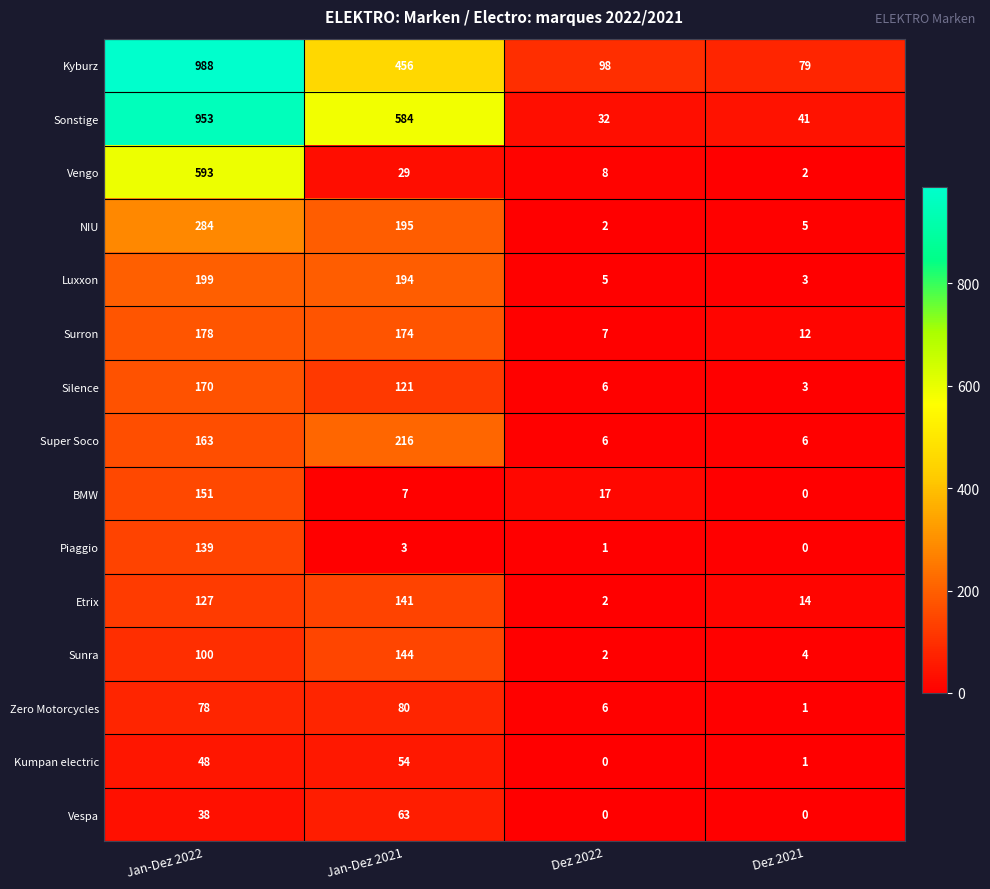

True or false: Kumpan electric has a value of 20 at Jan-Dez 2022.

False